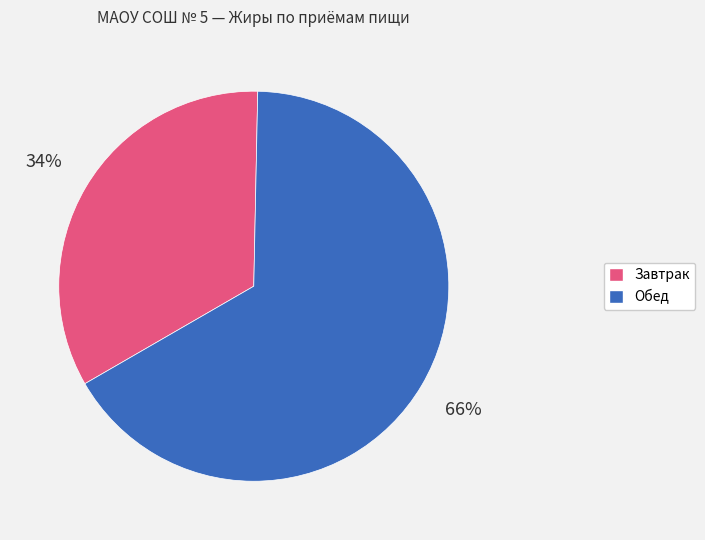

Is there a majority slice in this chart?

Yes